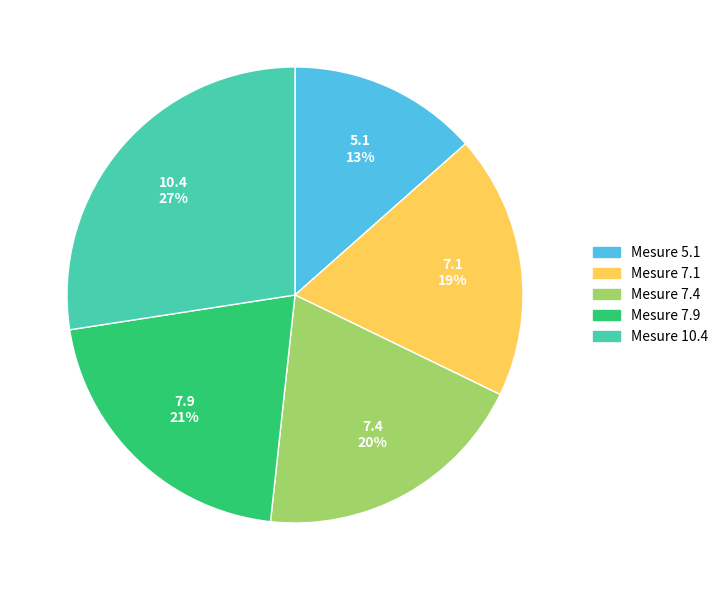

Does any single category account for the majority?

No